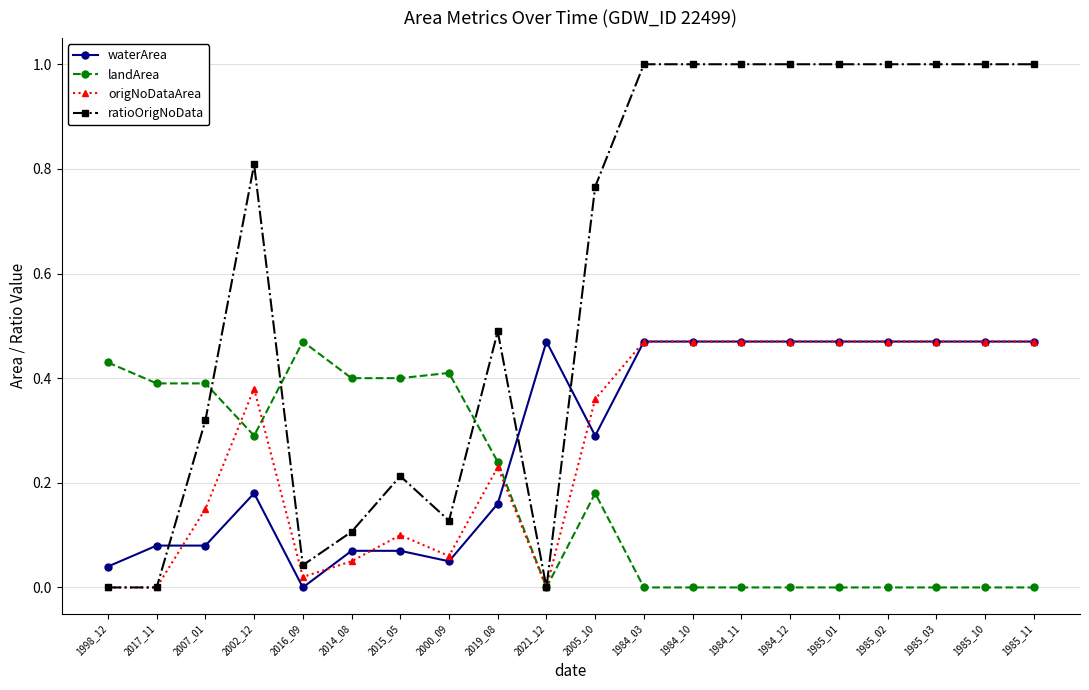

What is the label of the 19th point from the left?

1985_10